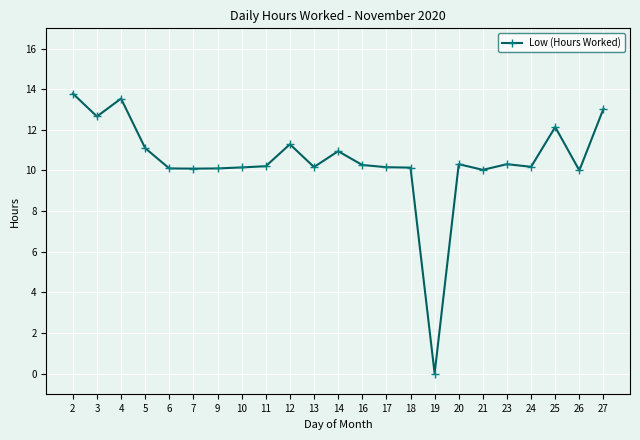

What is the change in value from 2 to 26?

-3.8